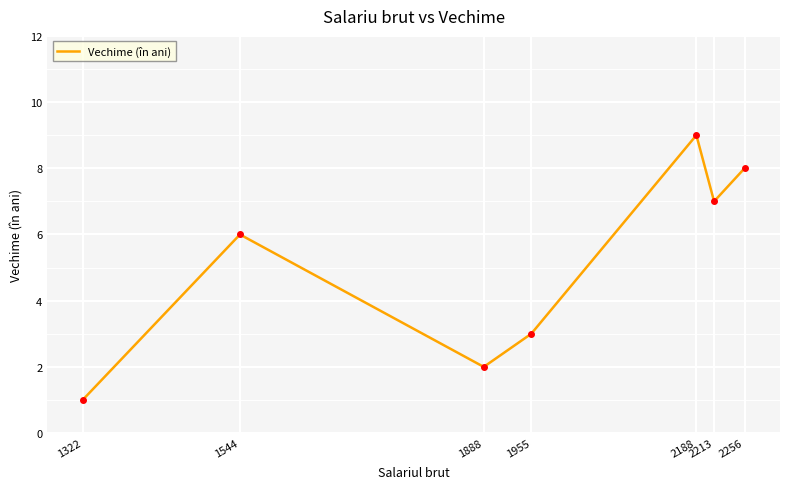

True or false: there are more than 2 points higher than both neighbors.

False